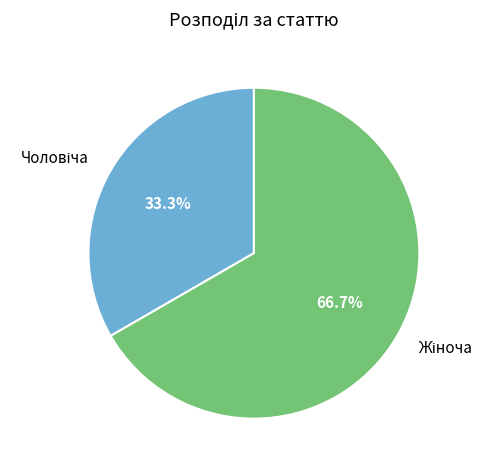

Is there a majority slice in this chart?

Yes